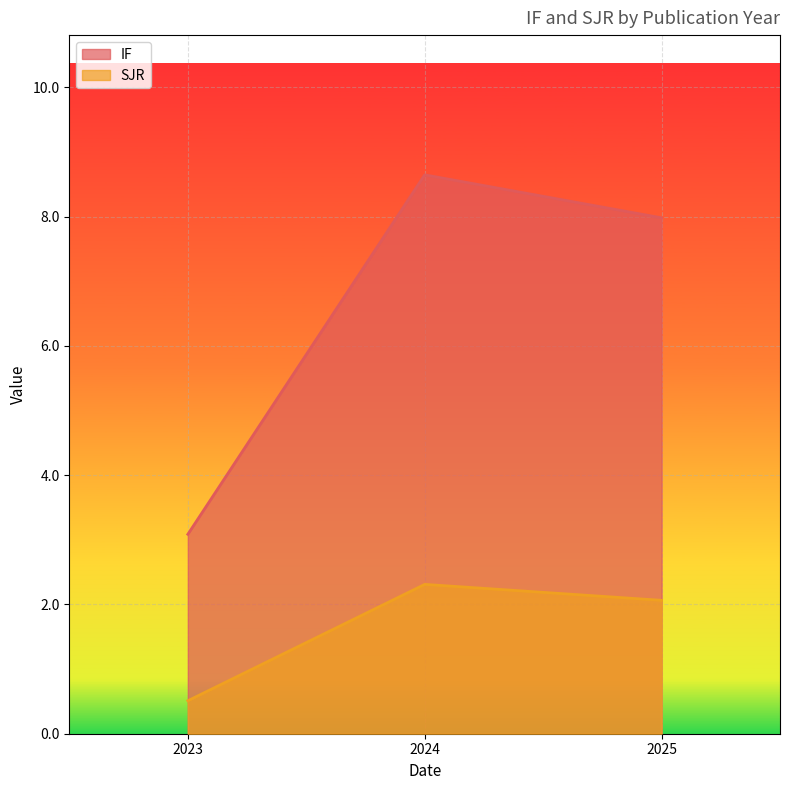

Which series has the largest range (max minus min)?

IF